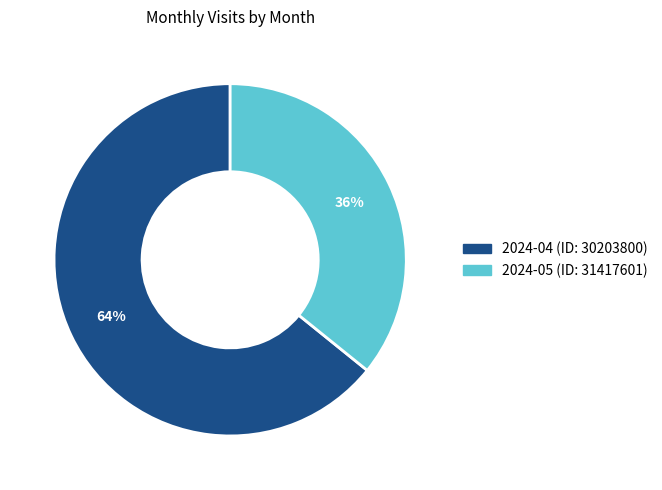

Between 2024-05 (ID: 31417601) and 2024-04 (ID: 30203800), which is larger?

2024-04 (ID: 30203800)